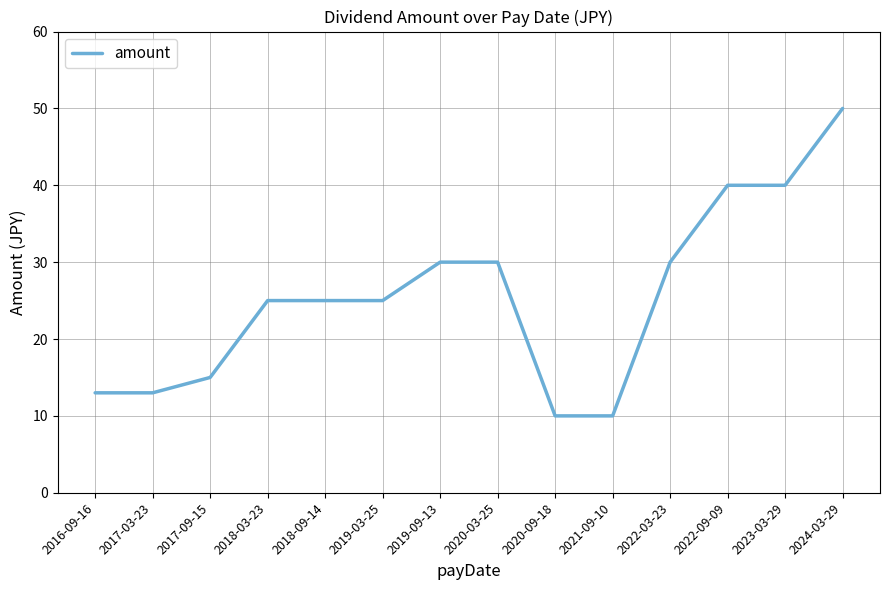

What is the sum of all values?

356